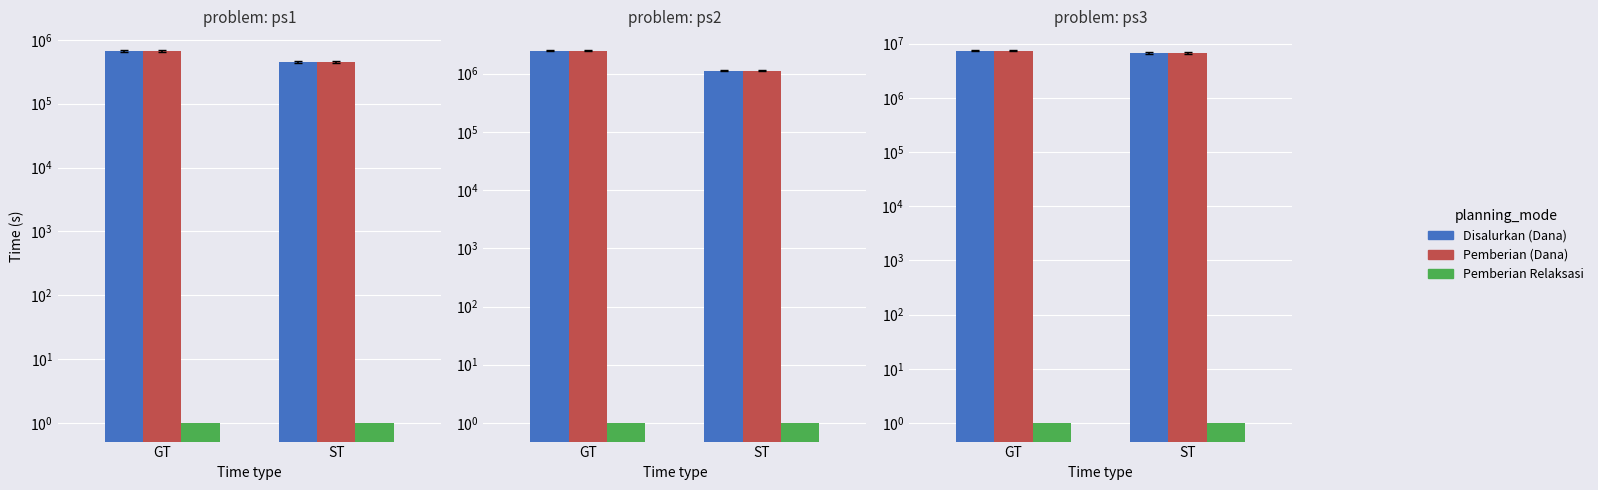

Is the value of Pemberian (Dana) at ST greater than the value of Pemberian Relaksasi at ST?

Yes